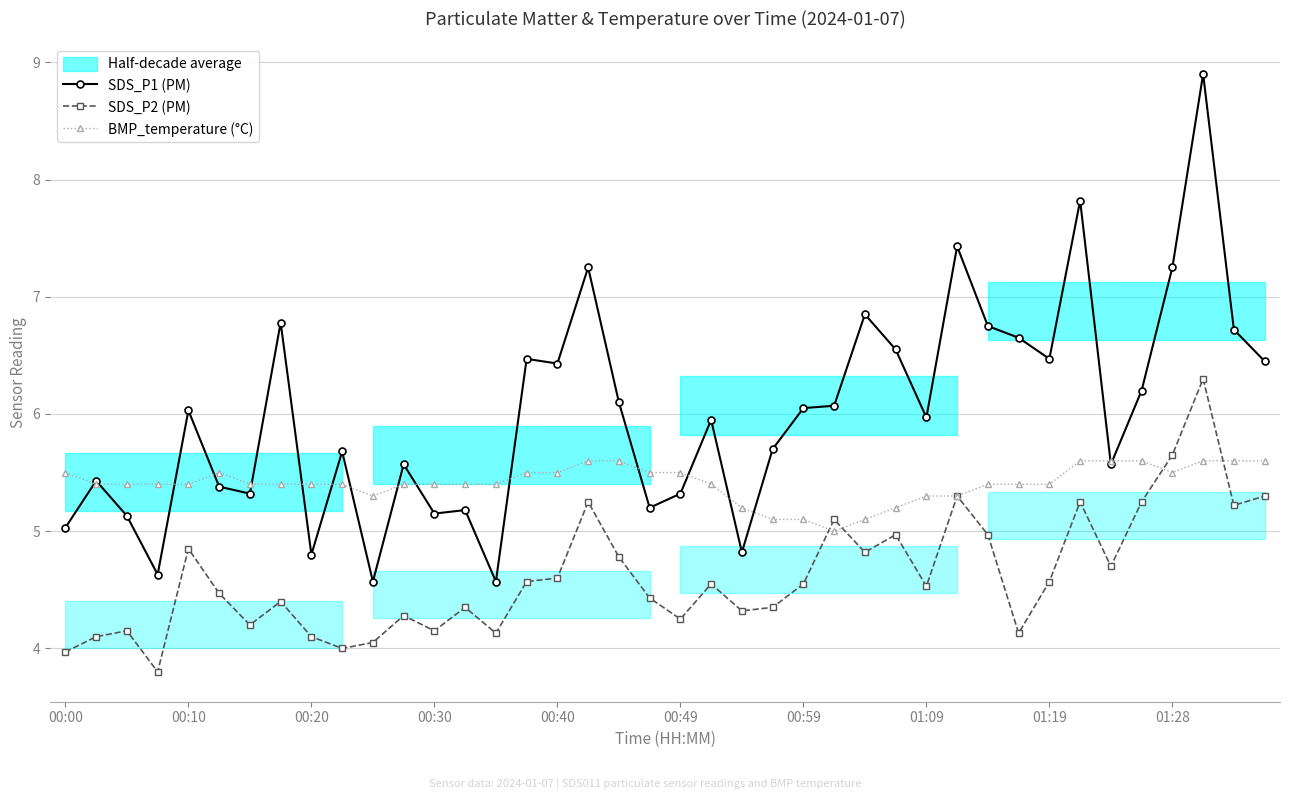

True or false: SDS_P1 (PM) and SDS_P2 (PM) cross at least once.

False